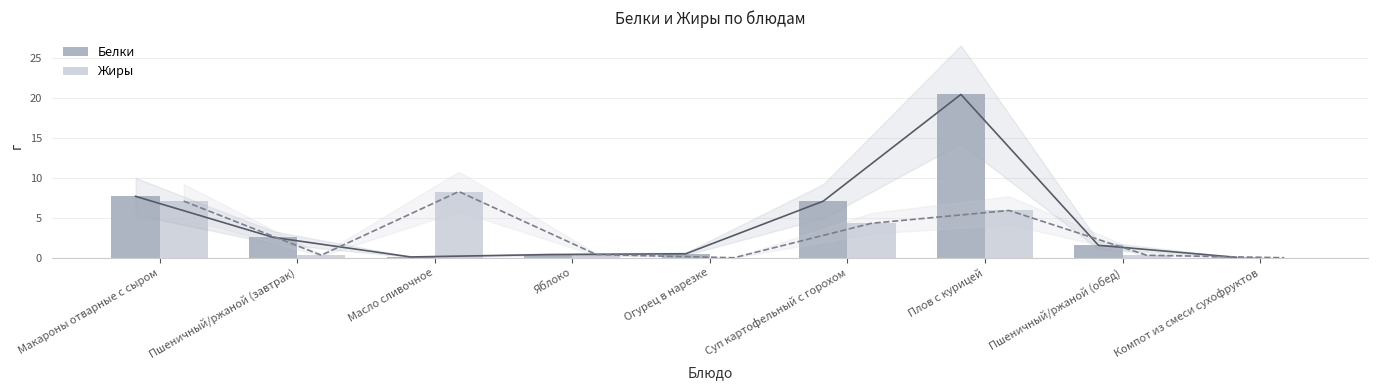

Which series has the largest total across all categories?

Белки